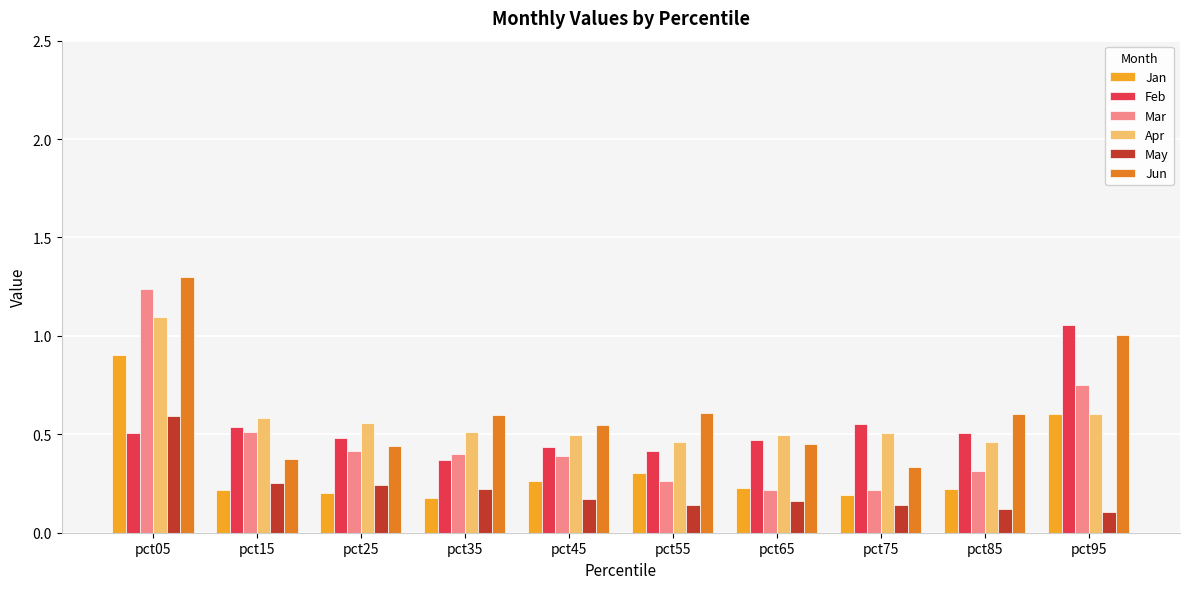

Is it true that Jun equals 0.4 at pct25?

True